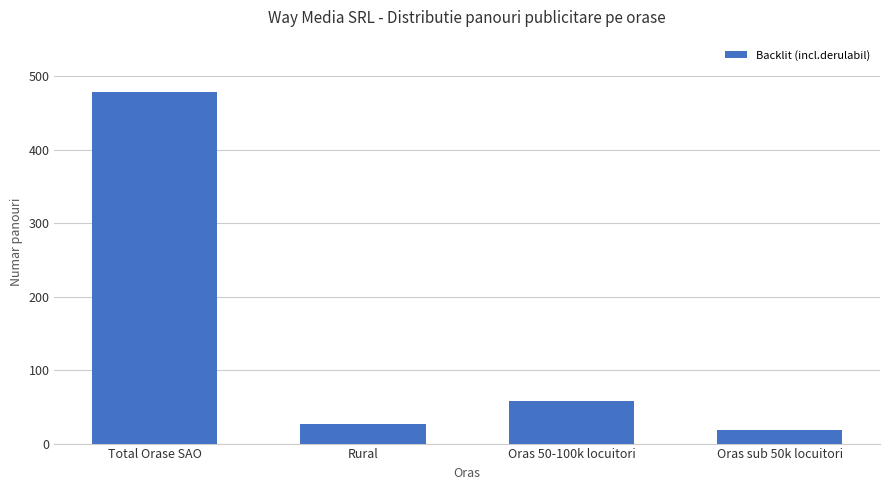

What is the ratio of the value at Rural to the value at Oras 50-100k locuitori?

0.5